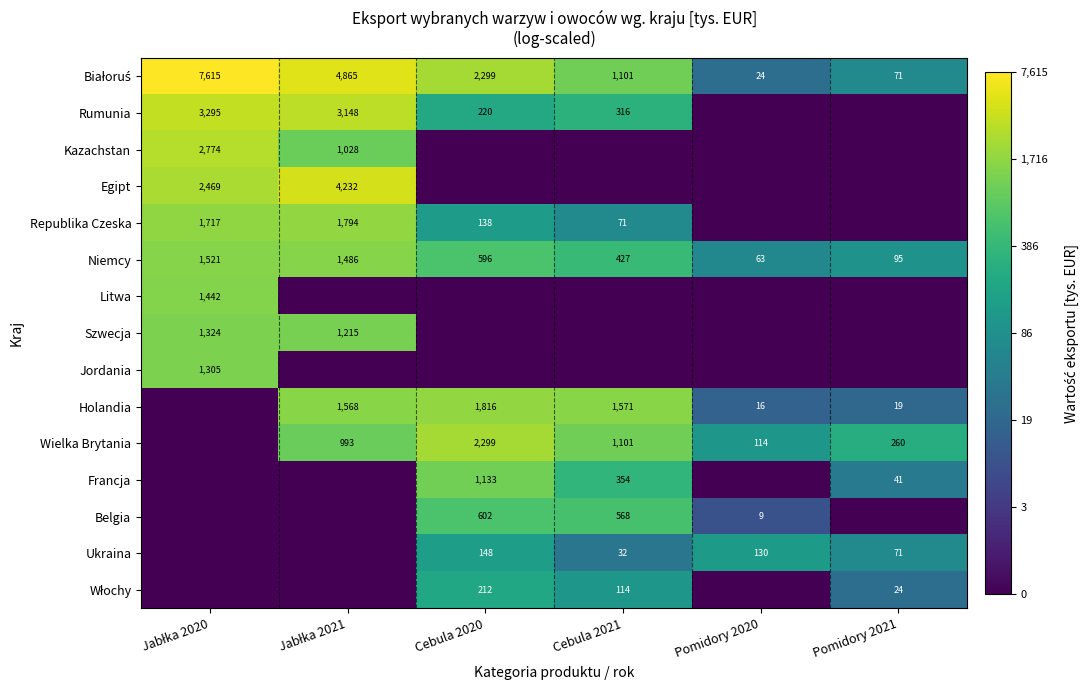

Is the value of Wielka Brytania at Cebula 2020 greater than the value of Niemcy at Cebula 2021?

Yes